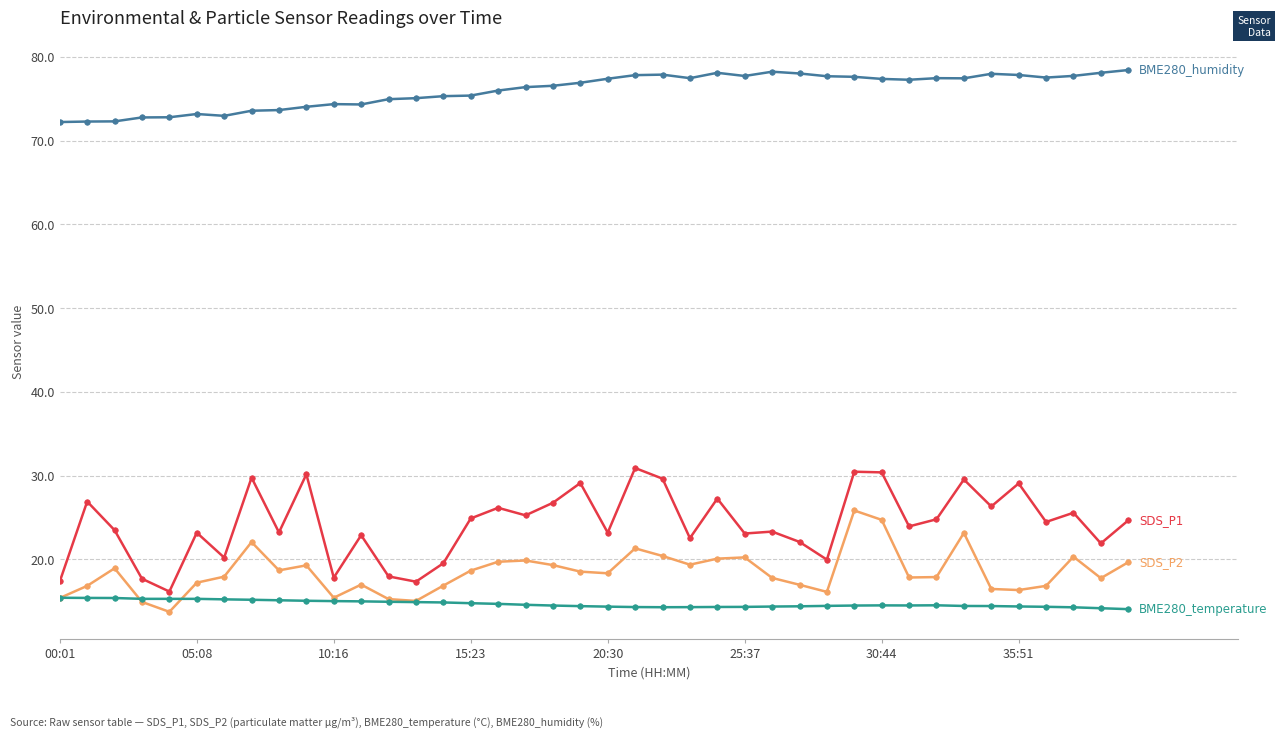

What is the greatest value displayed?

78.4